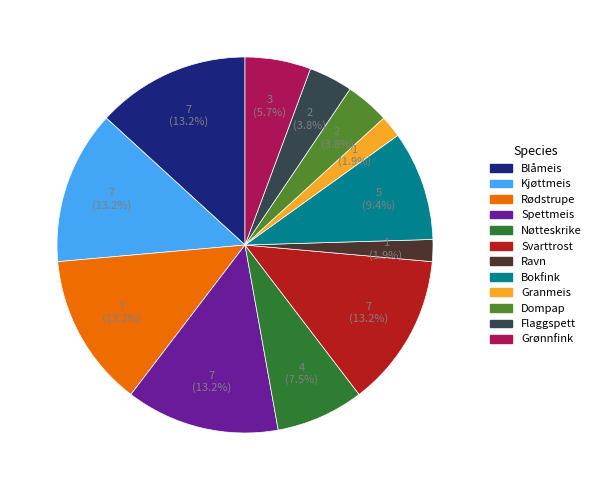

Is there any slice that represents more than half of the pie?

No